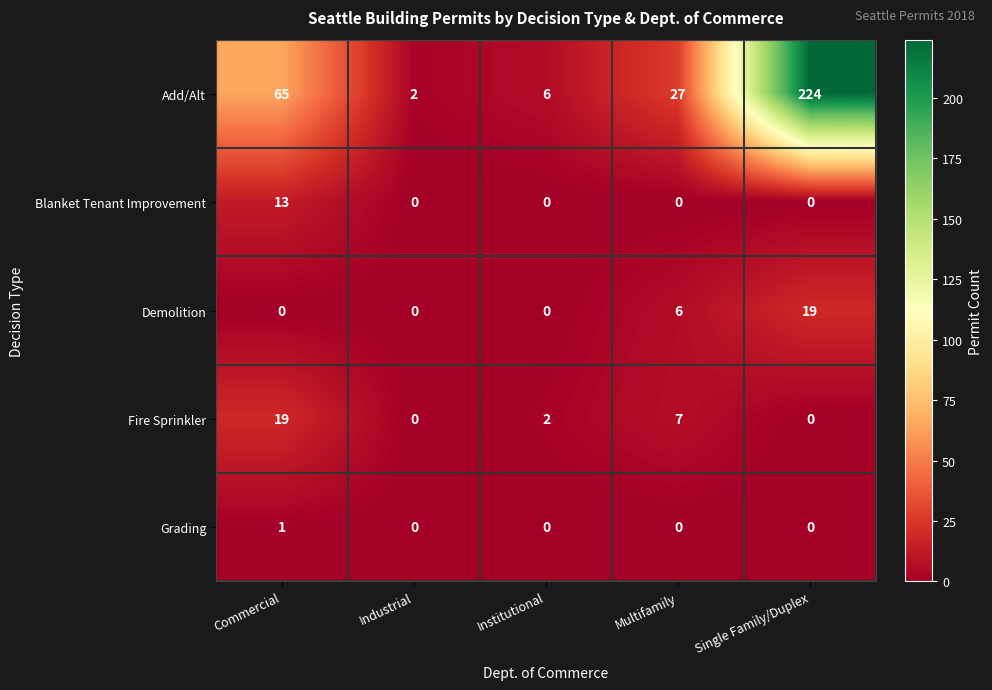

Which series has the largest total across all categories?

Add/Alt